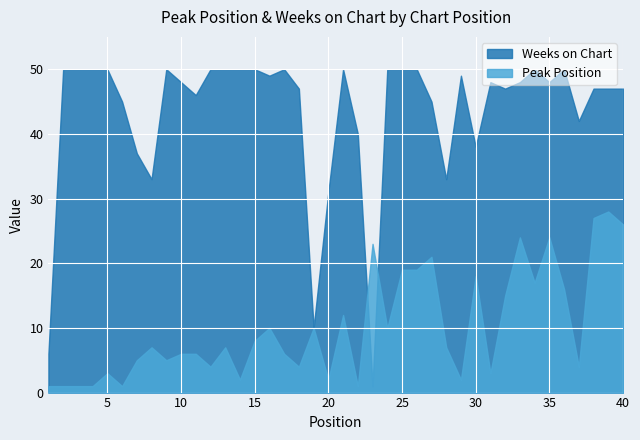

Which series has the largest total across all categories?

Weeks on Chart